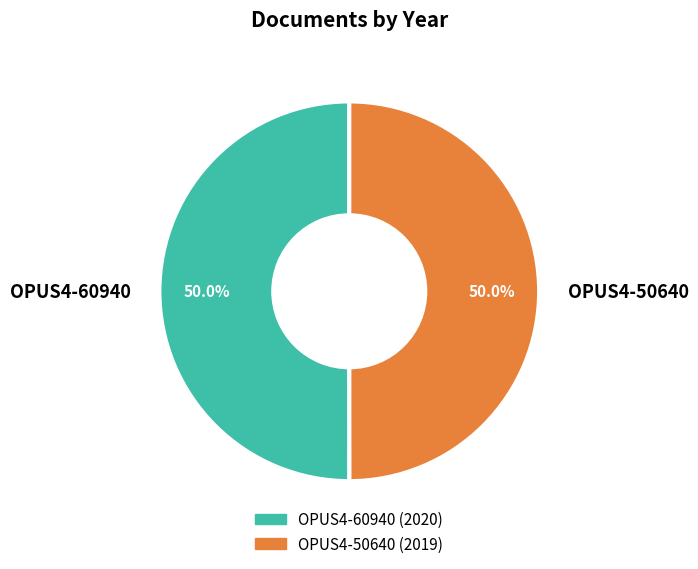

What is the ratio of the value at OPUS4-60940 to the value at OPUS4-50640?

1.0